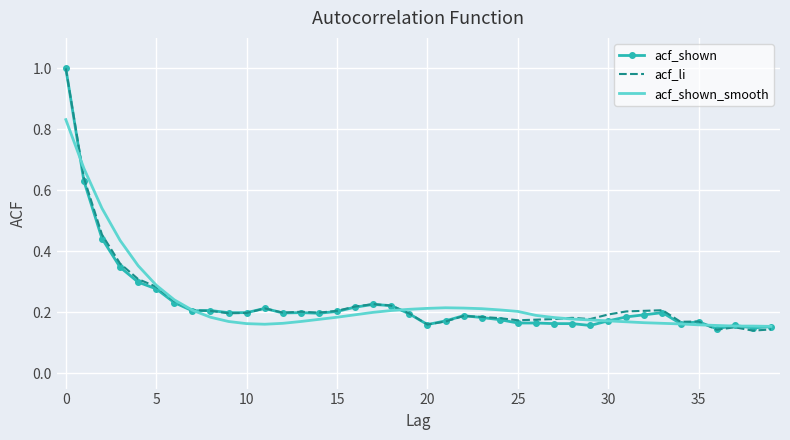

Which series has the widest spread of values?

acf_li